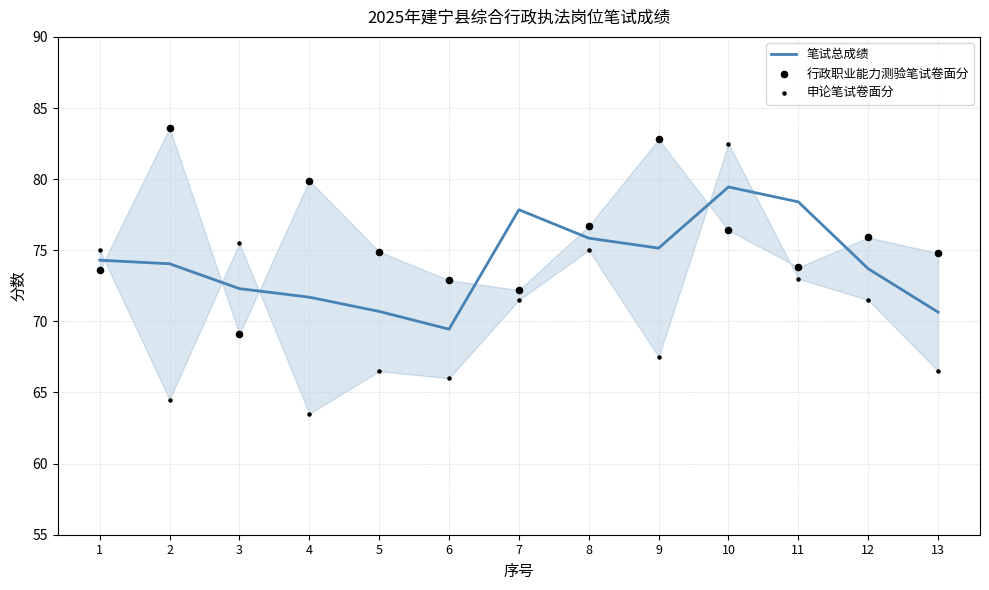

What is the total value across all series at 10?

238.4